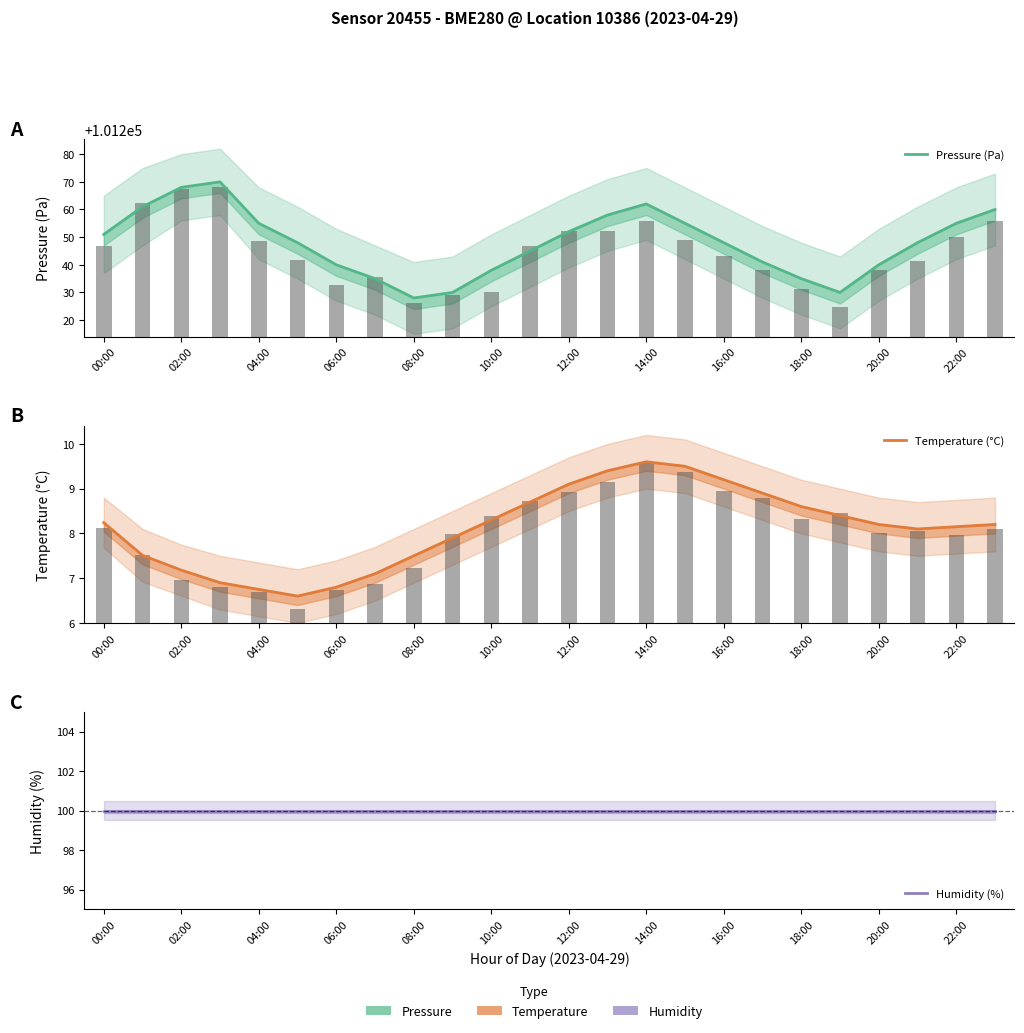

Is it true that Temperature (°C) equals 13.1 at 21?

False